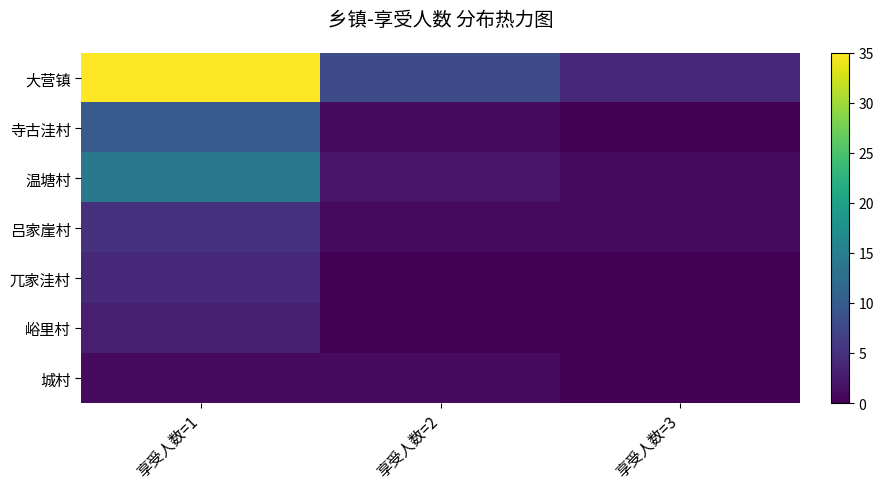

At how many categories does at least one series exceed 10?

1